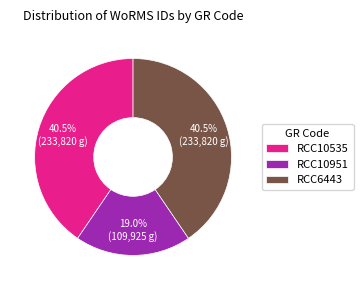

What is the smallest slice in the pie chart?

RCC10951